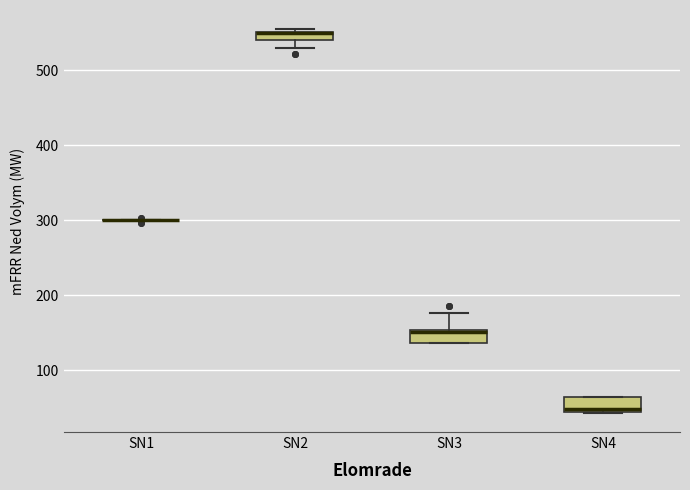

Where does the upper whisker of the box for SN3 end on the y-axis? The values are not printed on the chart, so give them approximately, as read against the axis.

180